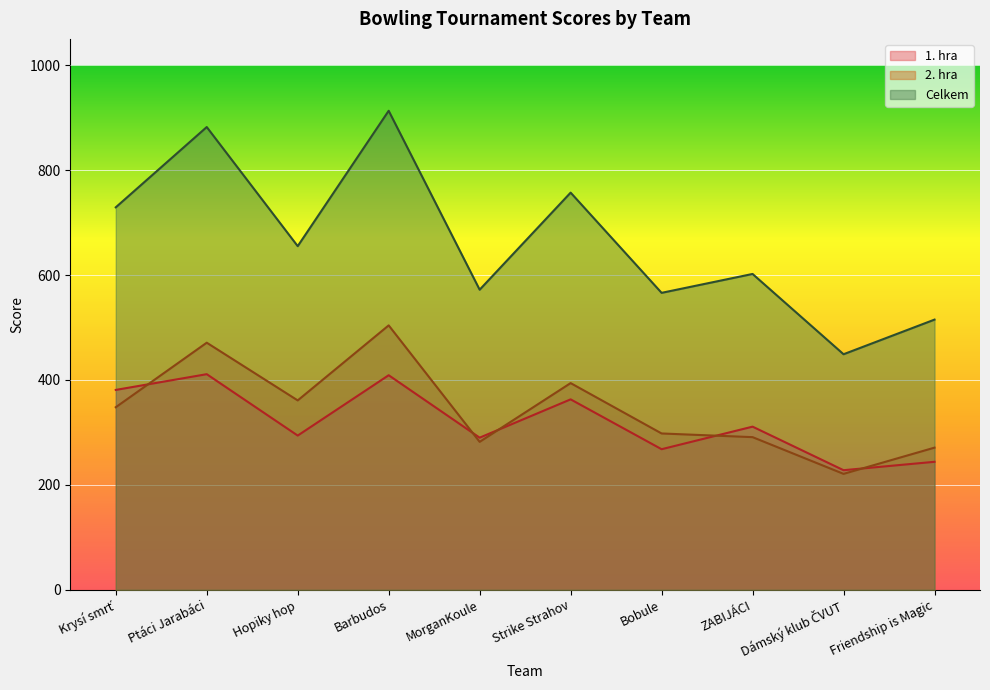

Which category has the lowest value in the 2. hra series?

Dámský klub ČVUT